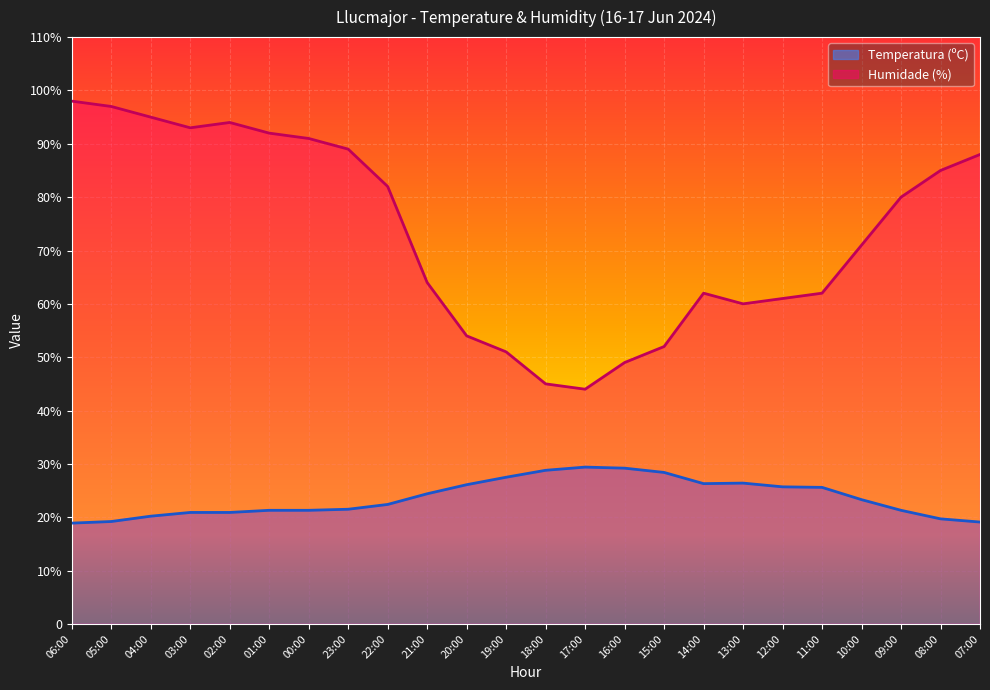

What are all the series names shown in the legend?

Temperatura (ºC), Humidade (%)